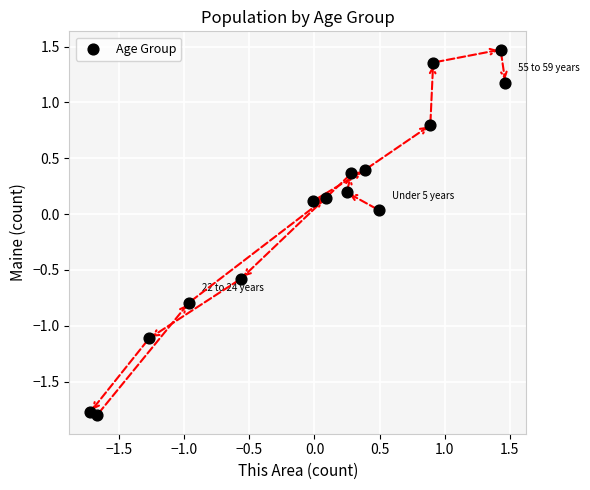

What is the range of X values (max minus min)?

3.2